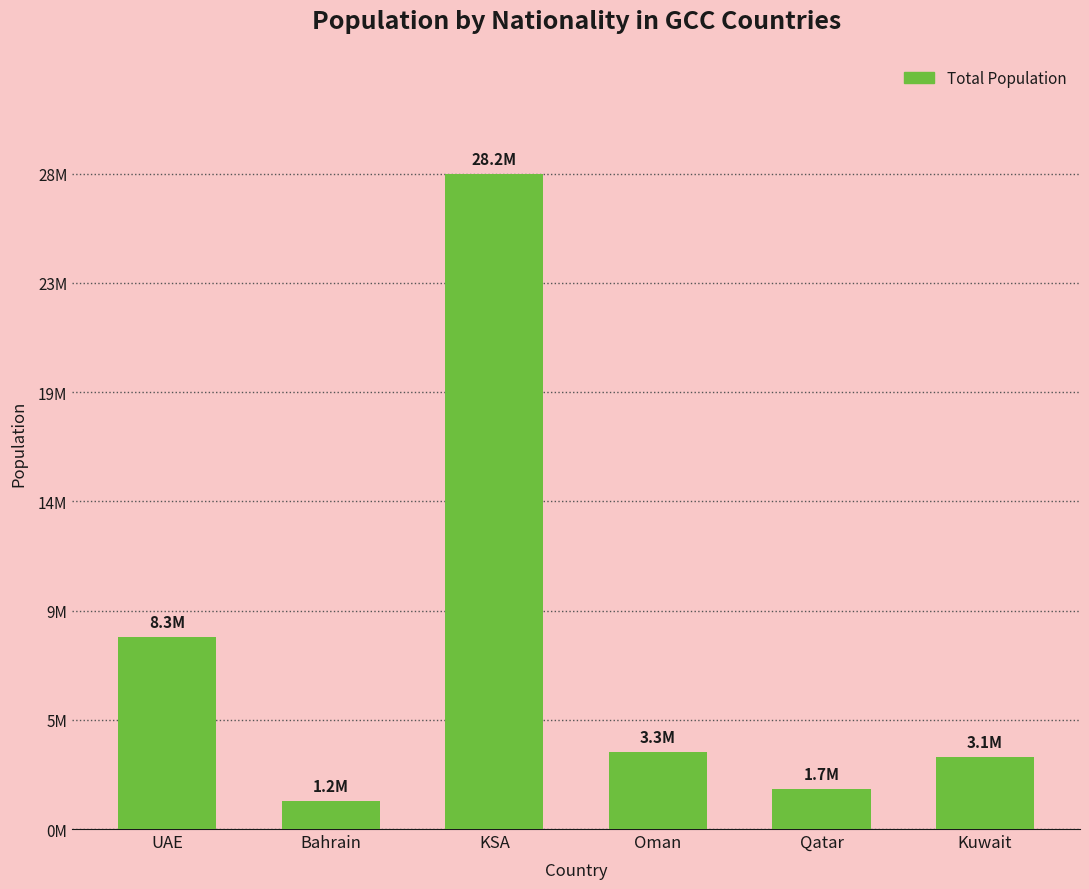

Are the bars horizontal?

No